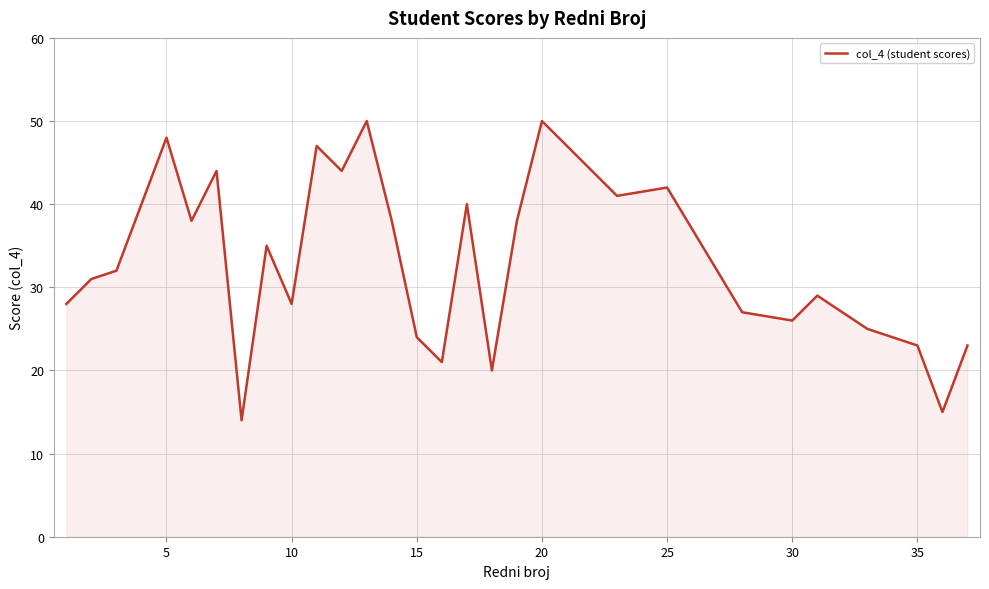

What is the minimum value shown in the chart?

14